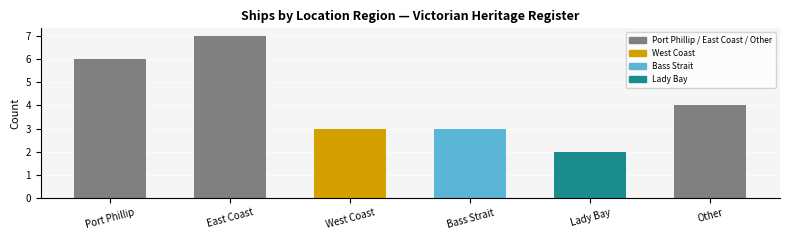

Is it true that the value at Other is 7?

False